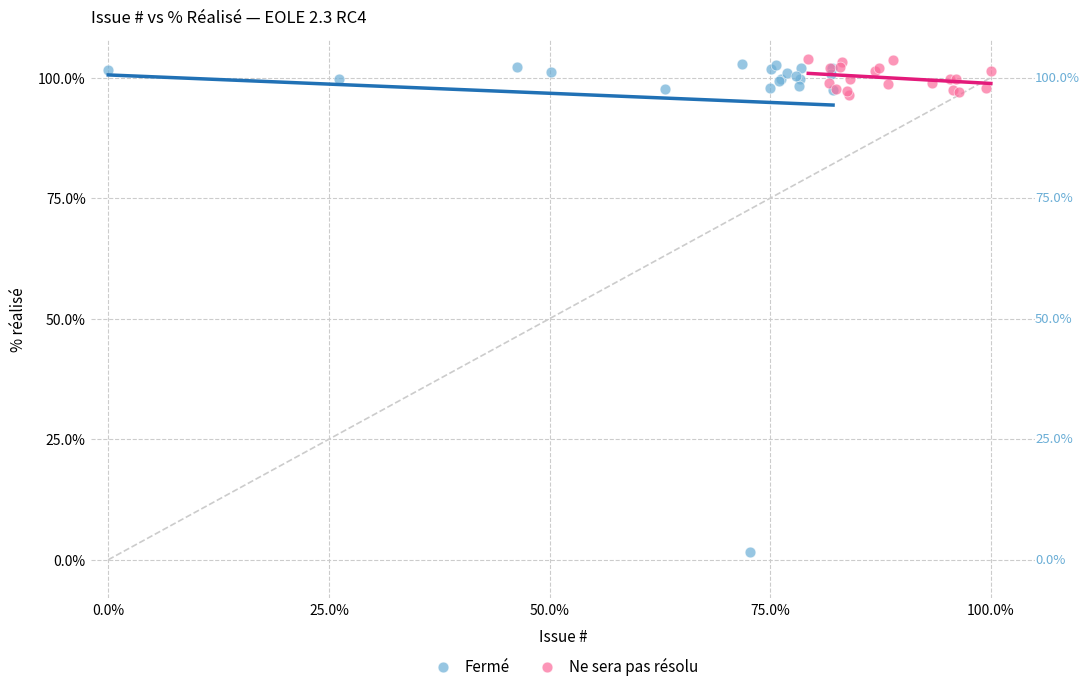

Which series has the largest Y range (max minus min)?

Fermé